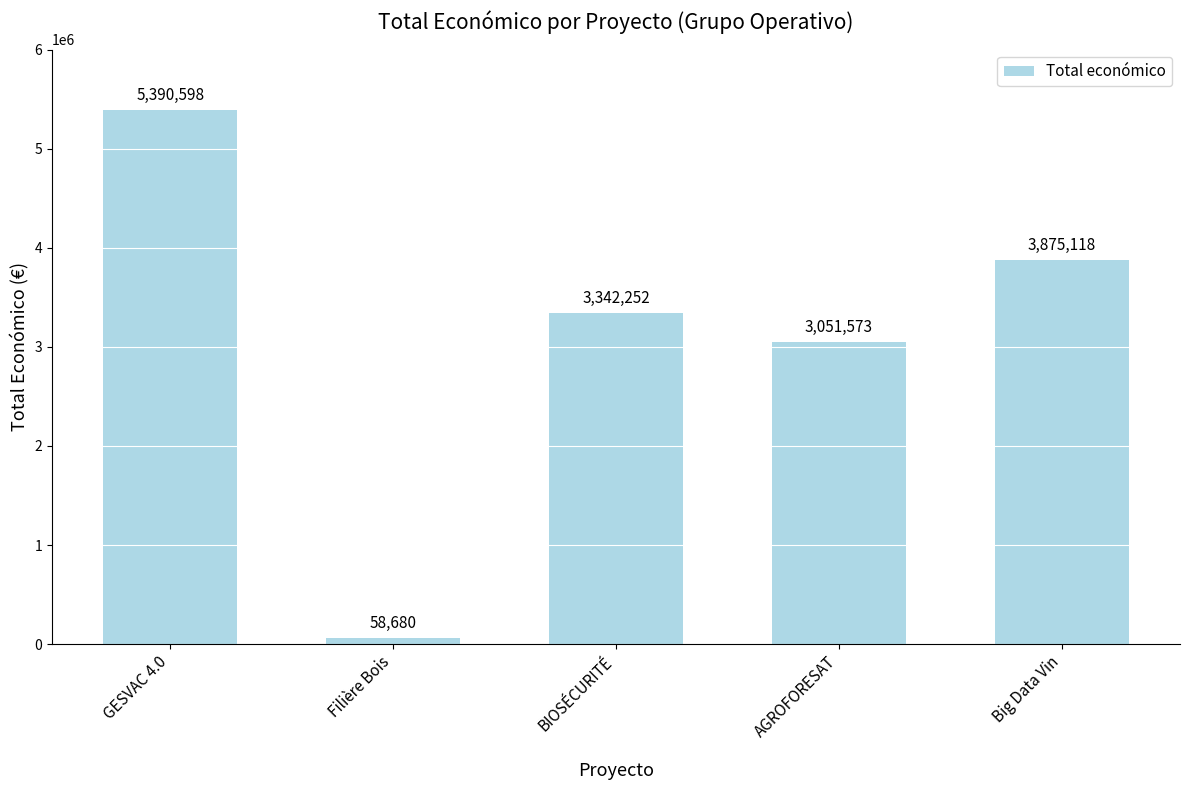

Count the number of categories in the chart.

5